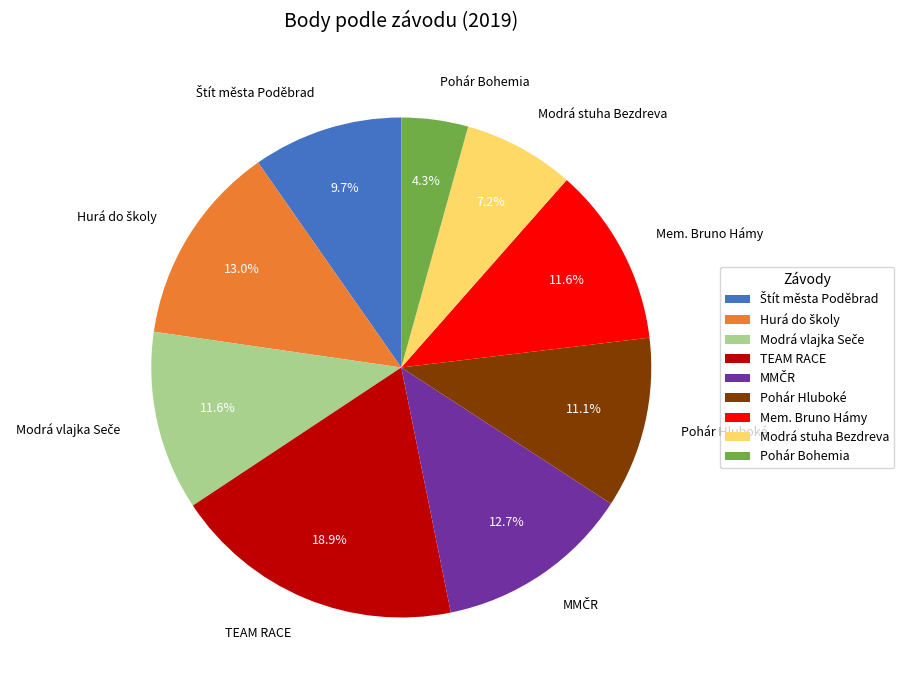

Which has a higher value, Pohár Bohemia or Mem. Bruno Hámy?

Mem. Bruno Hámy